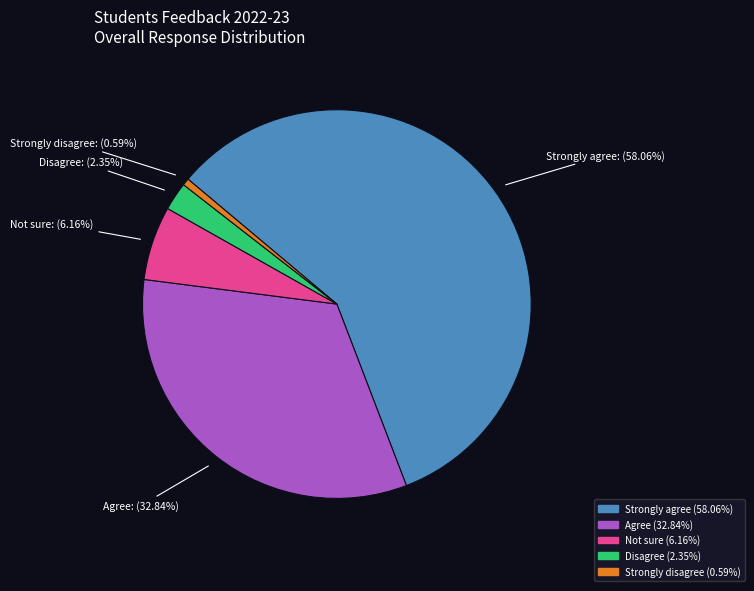

The Not sure slice represents 21% of the pie. True or false?

False